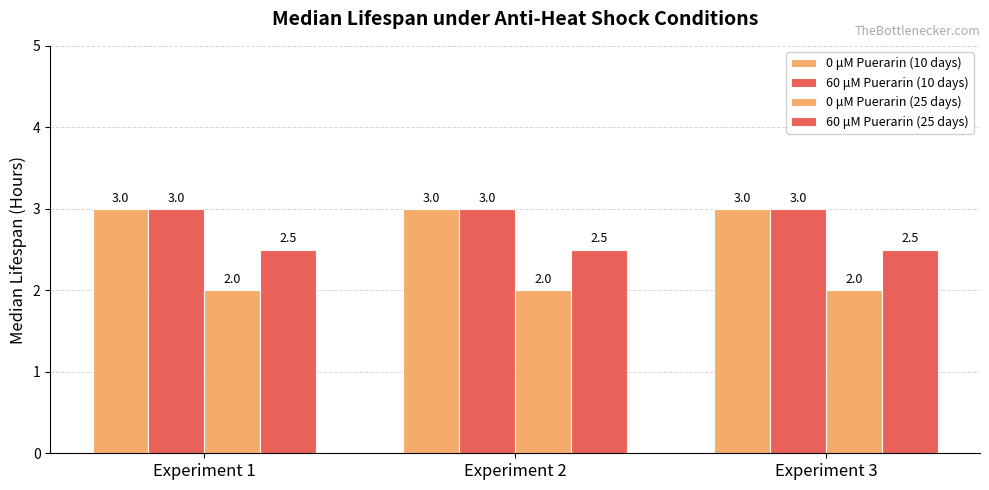

How many categories are shown in the chart?

3